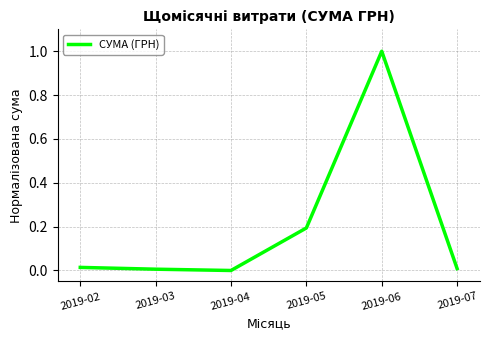

Which has a higher value, 2019-02 or 2019-06?

2019-06